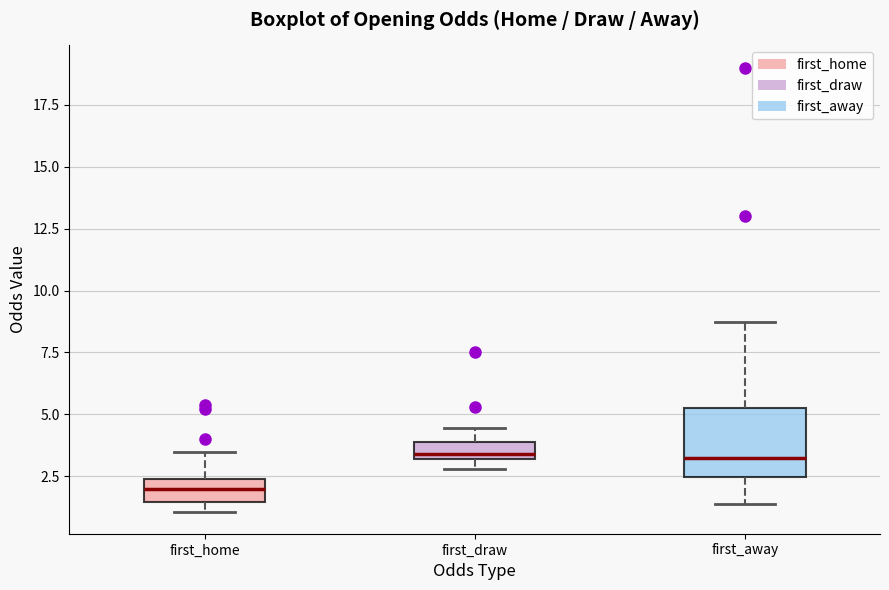

Comparing the boxes themselves (not the whiskers), which one is the tallest?

first_away